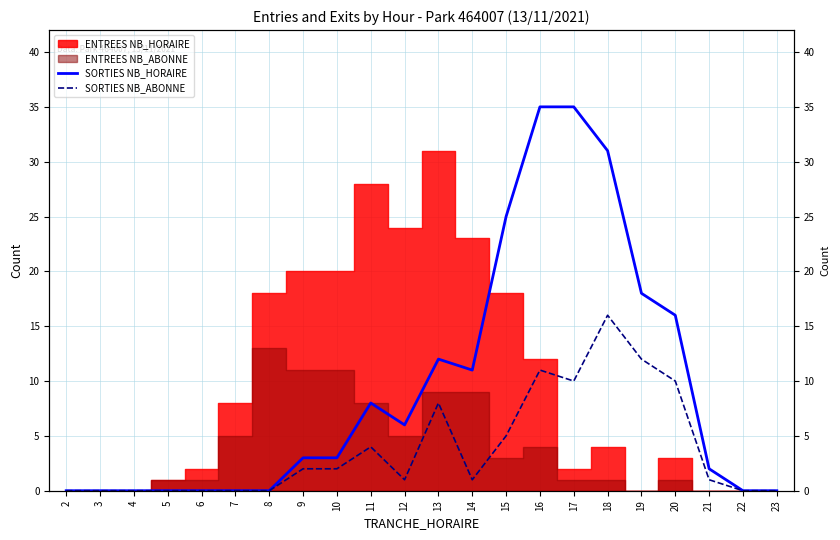

True or false: SORTIES NB_HORAIRE and SORTIES NB_ABONNE intersect in this chart.

False